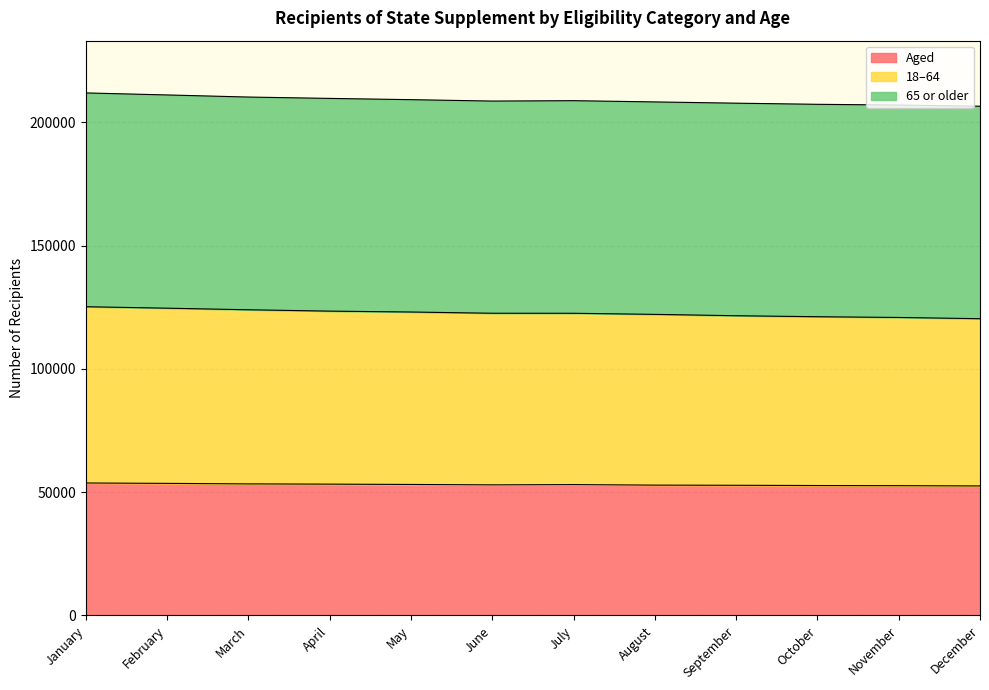

What is the highest value of the Aged series?

53736